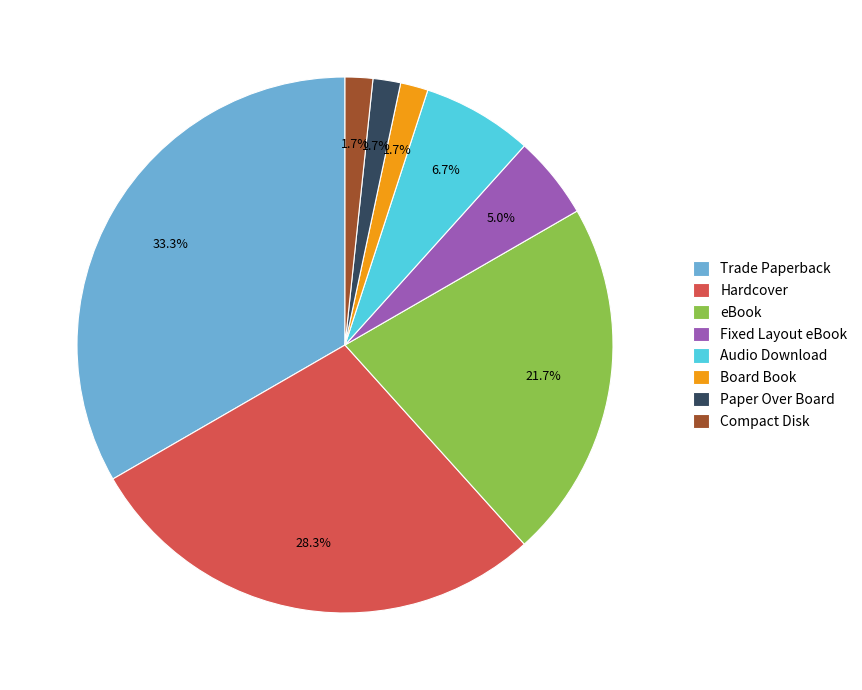

Is the sum of Audio Download and Fixed Layout eBook greater than half?

No